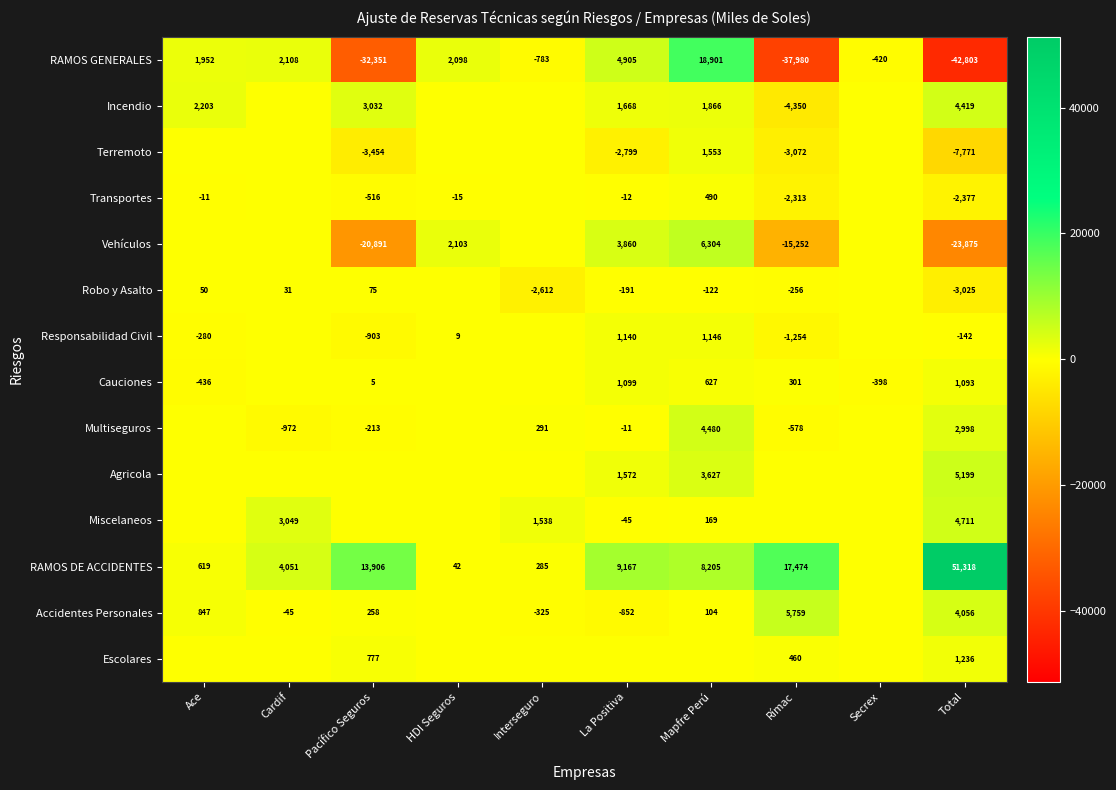

Count the number of categories in the chart.

10